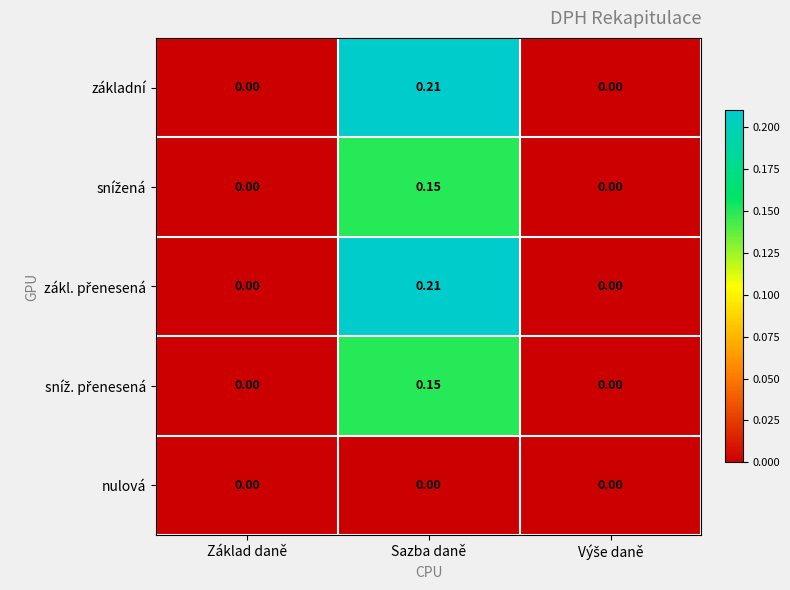

At which category is the sum across all series the highest?

Sazba daně